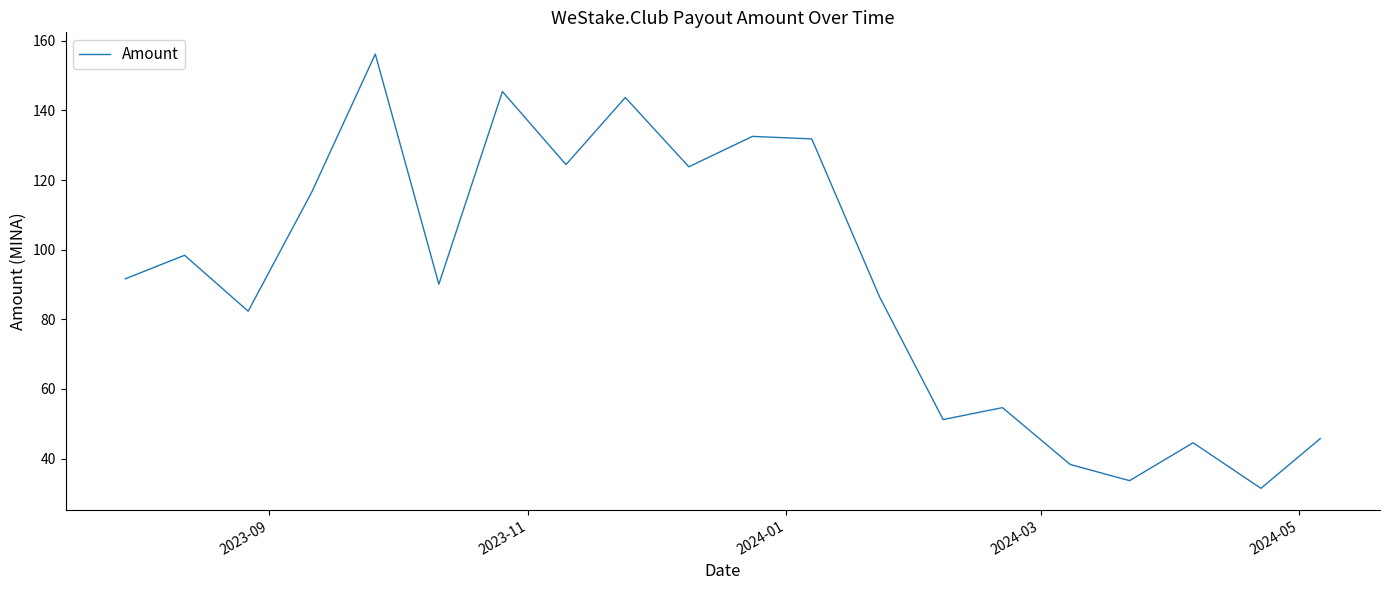

What is the smallest value displayed?

31.4